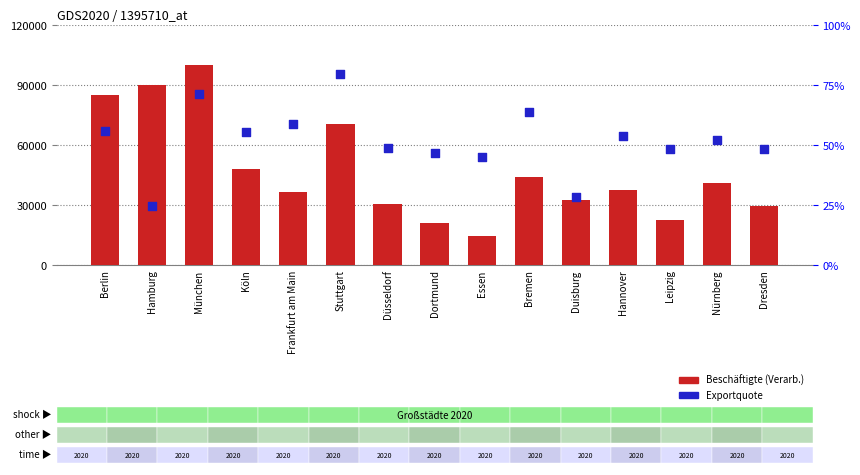

Which series has the largest total across all categories?

Beschäftigte (Verarb.)